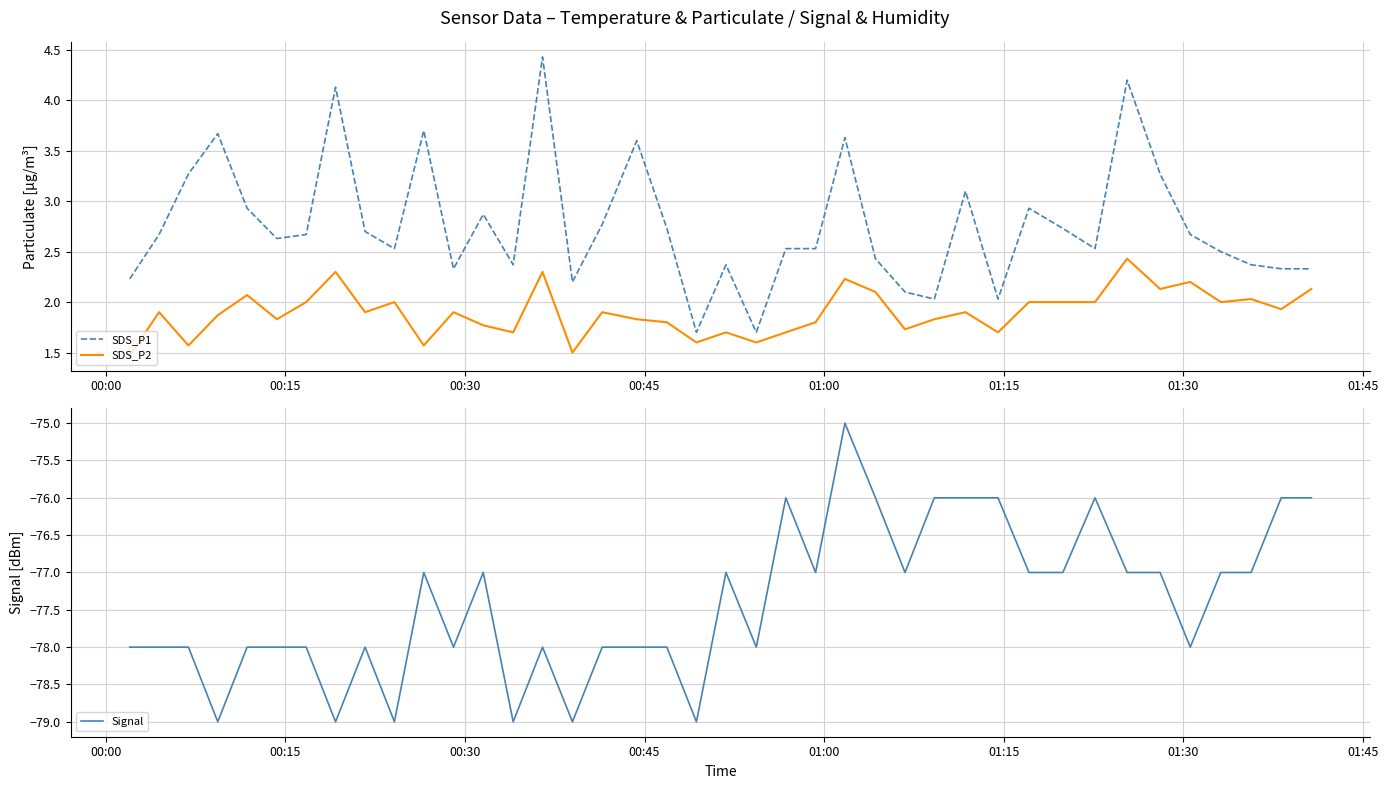

Reading left to right, what are all the values shown in this chart?

SDS_P1: 2.2	2.7	3.3	3.7	2.9	2.6	2.7	4.1	2.7	2.5	3.7	2.3	2.9	2.4	4.4	2.2	2.8	3.6	2.7	1.7	2.4	1.7	2.5	2.5	3.6	2.4	2.1	2.0	3.1	2.0	2.9	2.7	2.5	4.2	3.3	2.7	2.5	2.4	2.3	2.3
SDS_P2: 1.5	1.9	1.6	1.9	2.1	1.8	2.0	2.3	1.9	2.0	1.6	1.9	1.8	1.7	2.3	1.5	1.9	1.8	1.8	1.6	1.7	1.6	1.7	1.8	2.2	2.1	1.7	1.8	1.9	1.7	2.0	2.0	2.0	2.4	2.1	2.2	2.0	2.0	1.9	2.1
Signal: -78.0	-78.0	-78.0	-79.0	-78.0	-78.0	-78.0	-79.0	-78.0	-79.0	-77.0	-78.0	-77.0	-79.0	-78.0	-79.0	-78.0	-78.0	-78.0	-79.0	-77.0	-78.0	-76.0	-77.0	-75.0	-76.0	-77.0	-76.0	-76.0	-76.0	-77.0	-77.0	-76.0	-77.0	-77.0	-78.0	-77.0	-77.0	-76.0	-76.0